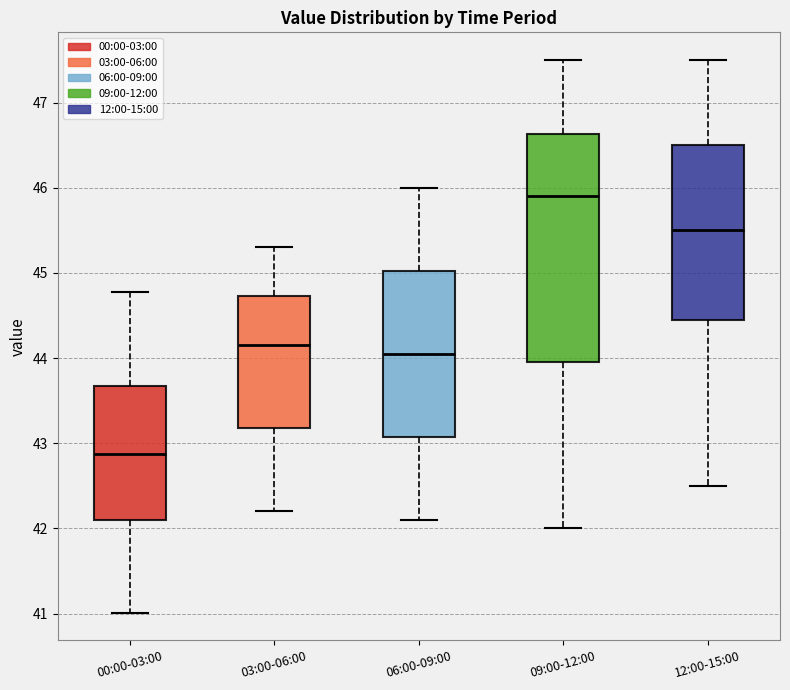

Where does the upper whisker of the box for 03:00-06:00 end on the y-axis? The values are not printed on the chart, so give them approximately, as read against the axis.

45.3